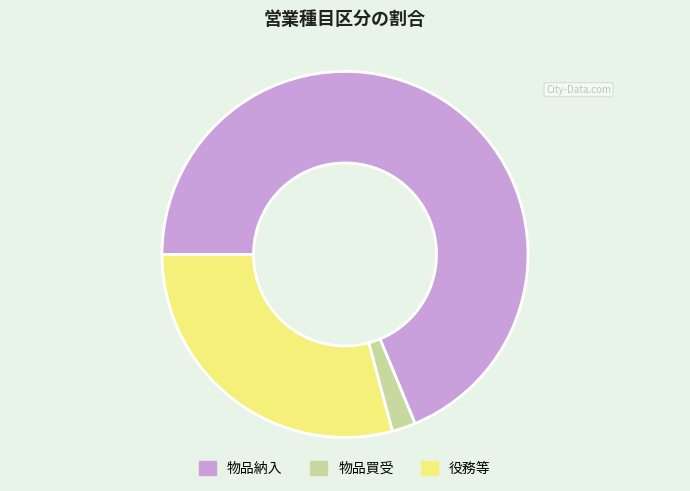

Rank the categories by value from lowest to highest.

物品買受, 役務等, 物品納入